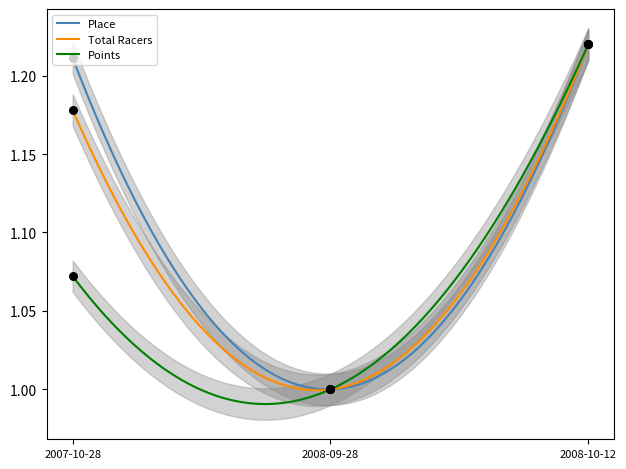

Which series has the largest total across all categories?

Place